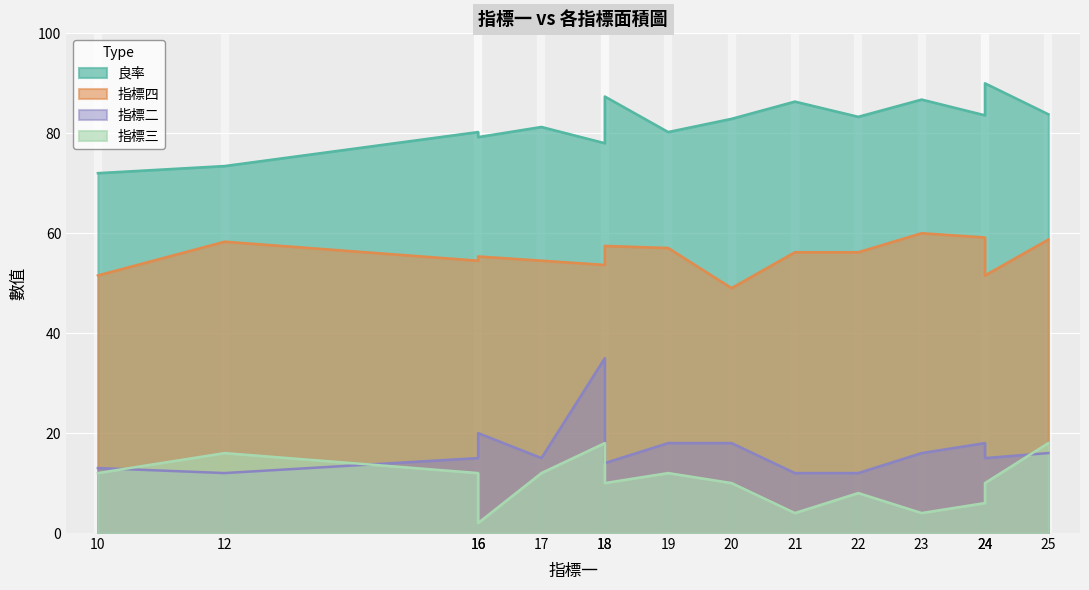

Between 23 and 16, which is larger?

23